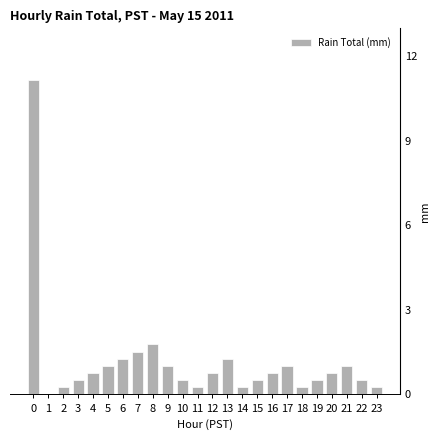

What is the difference between the values at 10 and 23?

0.3